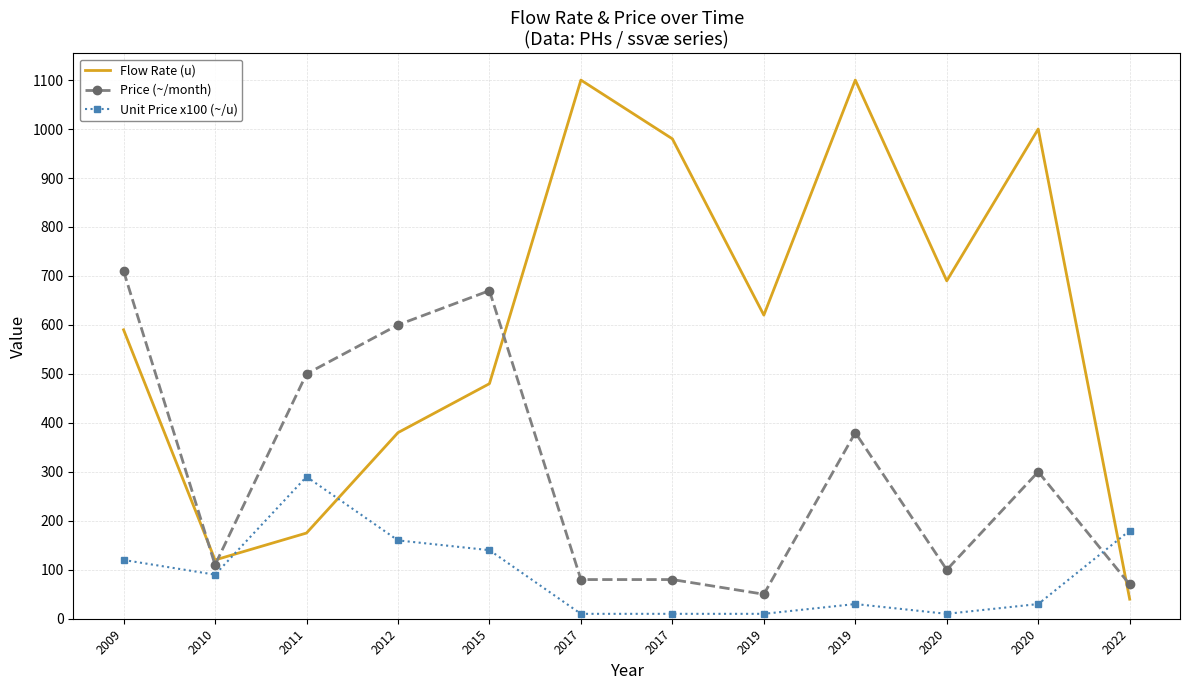

Which series has the widest spread of values?

Flow Rate (u)